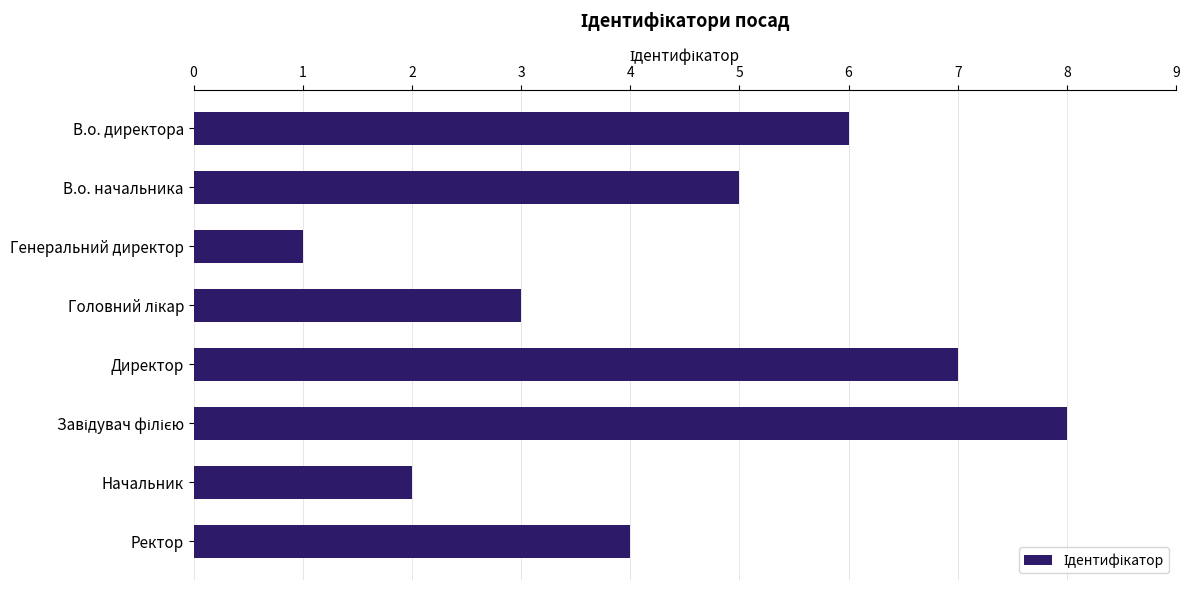

What is the difference between the second highest and minimum values?

6